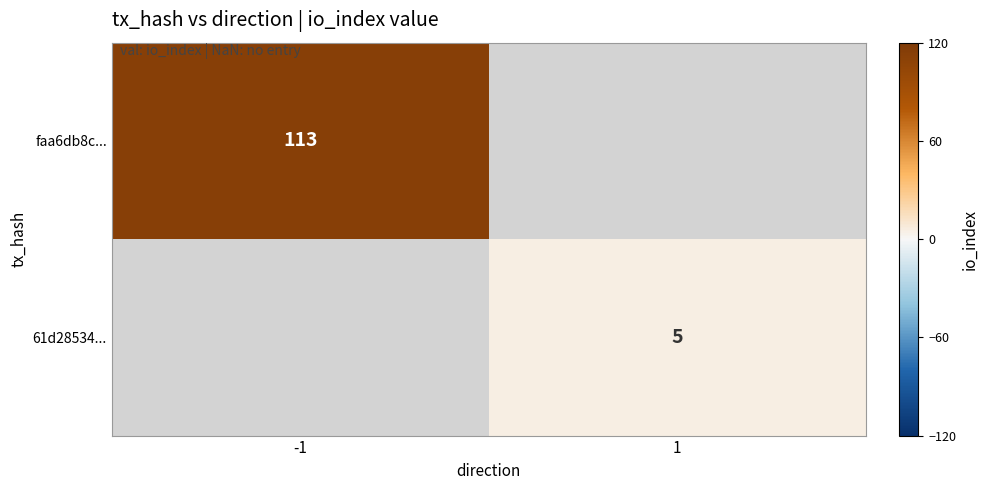

Which has a higher value, 1 or -1?

-1